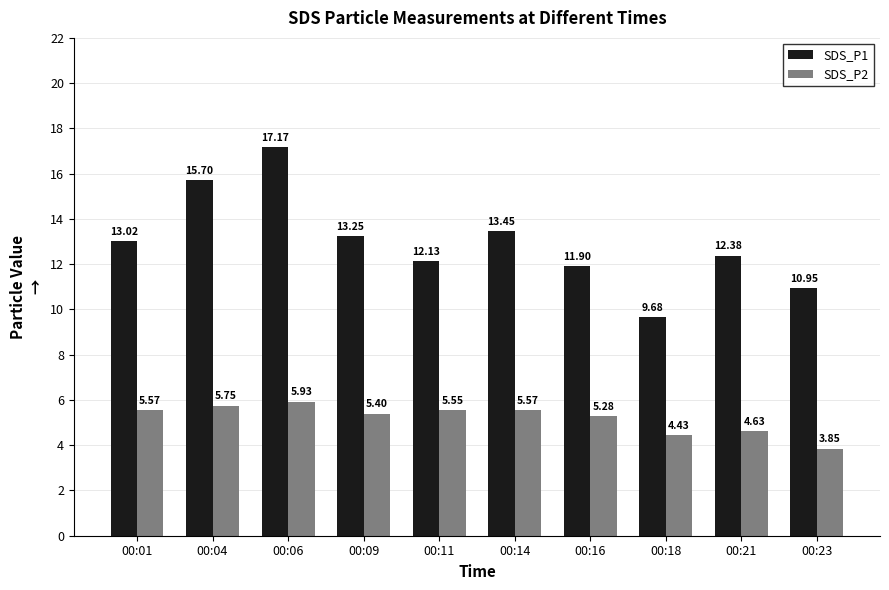

Count the number of data series in this chart.

2